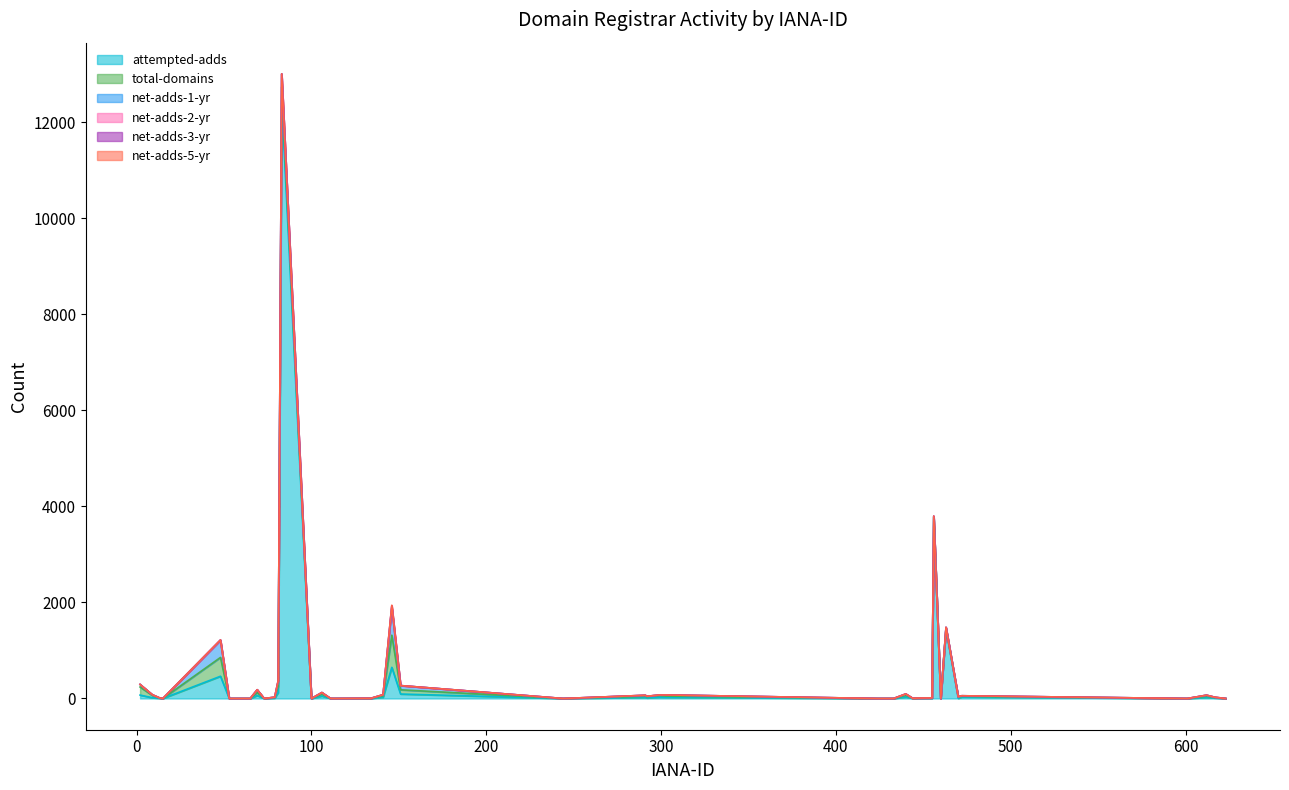

List the series in order of their peak value, highest first.

attempted-adds, total-domains, net-adds-1-yr, net-adds-2-yr, net-adds-3-yr, net-adds-5-yr